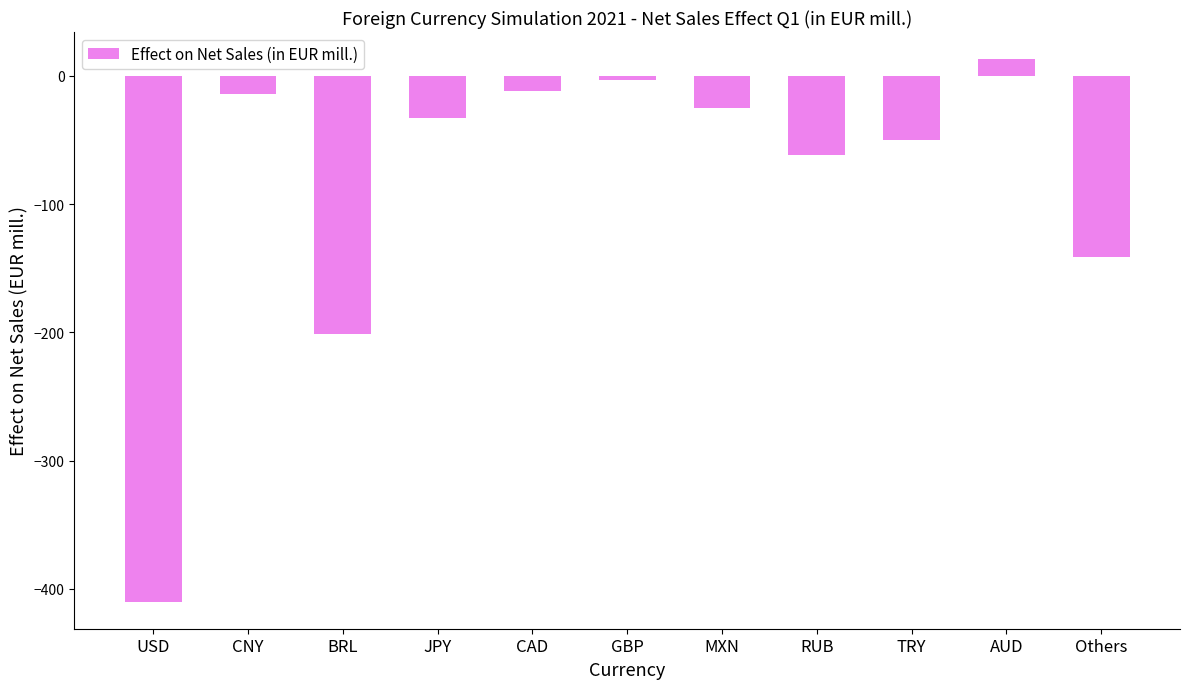

What is the difference between the maximum and minimum values?

423